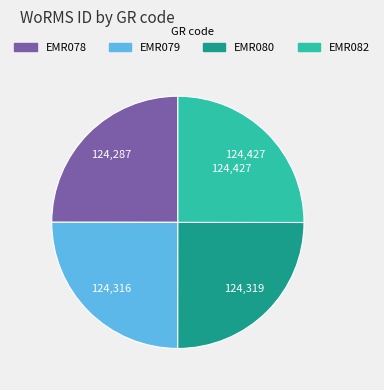

Approximately how many times larger is the value at EMR079 compared to EMR078?

1.0